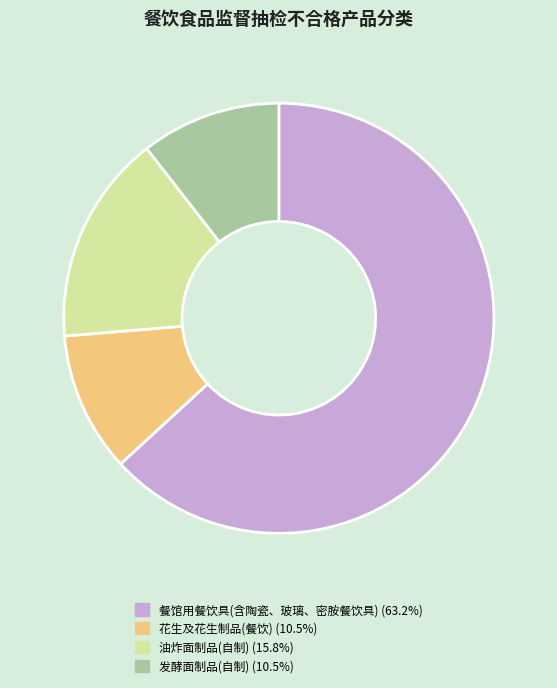

Is the sum of 油炸面制品(自制) and 花生及花生制品(餐饮) greater than half?

No